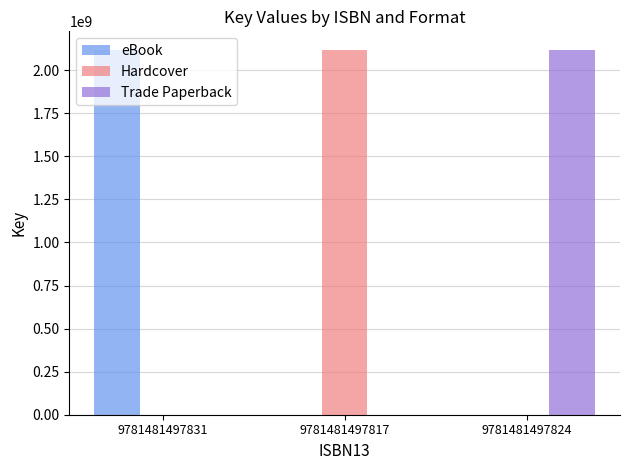

What is the sum of the Trade Paperback values at 9781481497824 and 9781481497817?

2119451968